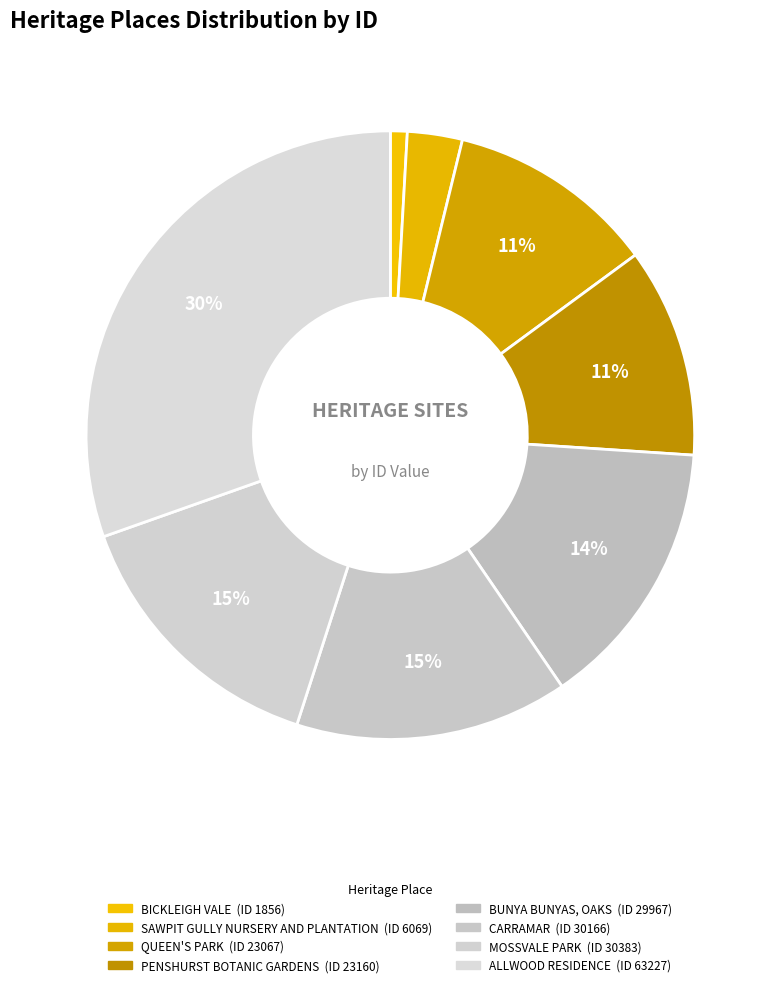

Do MOSSVALE PARK and QUEEN'S PARK together represent more than half of the pie?

No